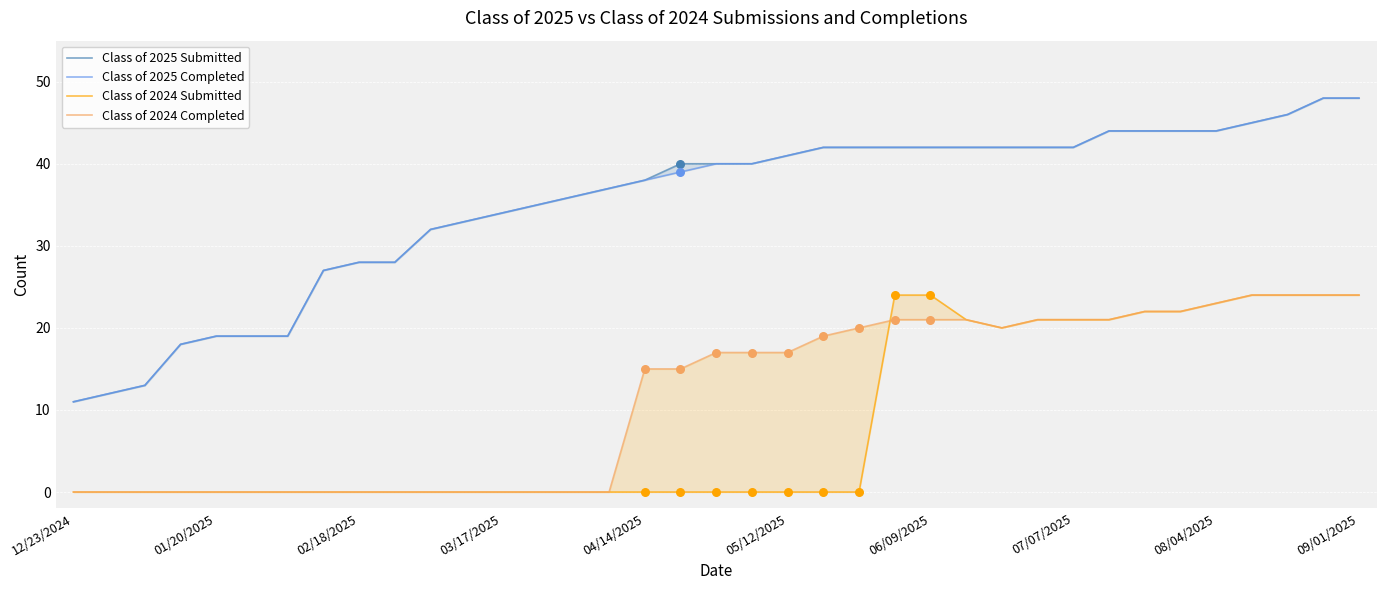

What are all the series names shown in the legend?

Class of 2025 Submitted, Class of 2025 Completed, Class of 2024 Submitted, Class of 2024 Completed